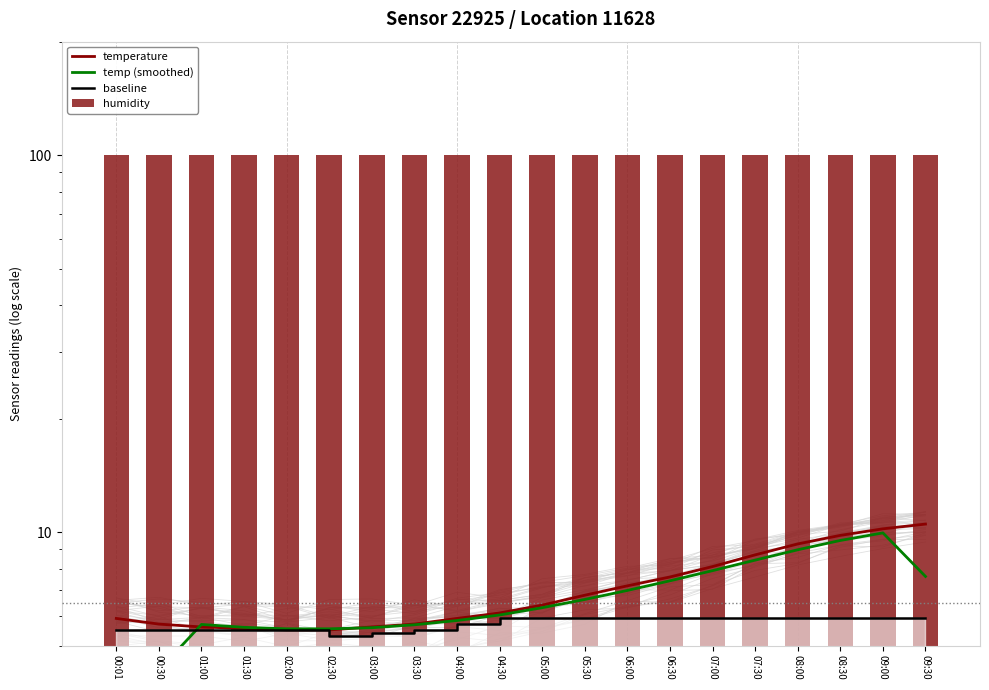

Which series has the widest spread of values?

temp (smoothed)